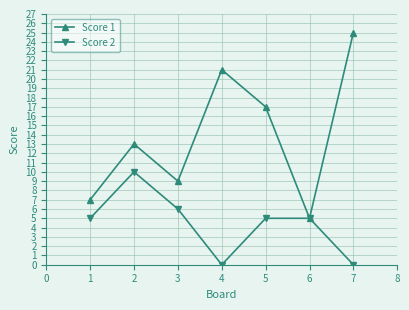

At 1, list the series in order from largest to smallest.

Score 1, Score 2